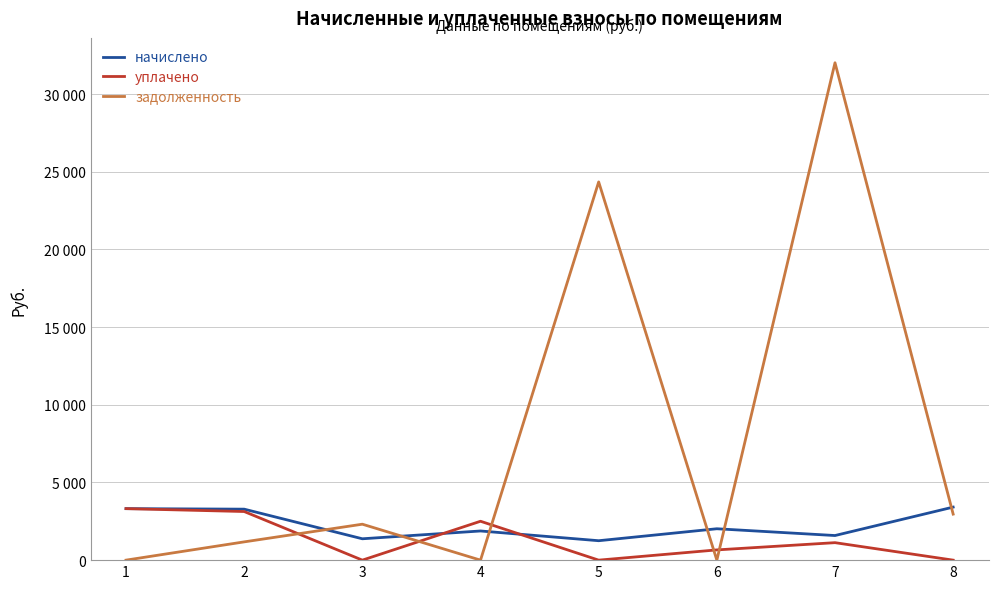

What are all the series names shown in the legend?

начислено, уплачено, задолженность